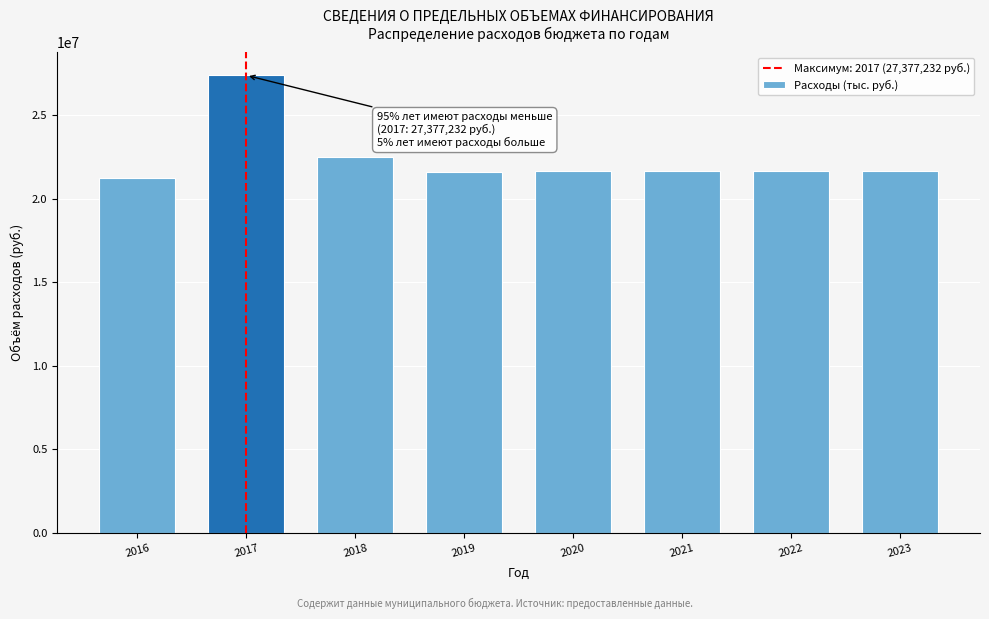

What is the change in value from 2017 to 2020?

-5724131.9